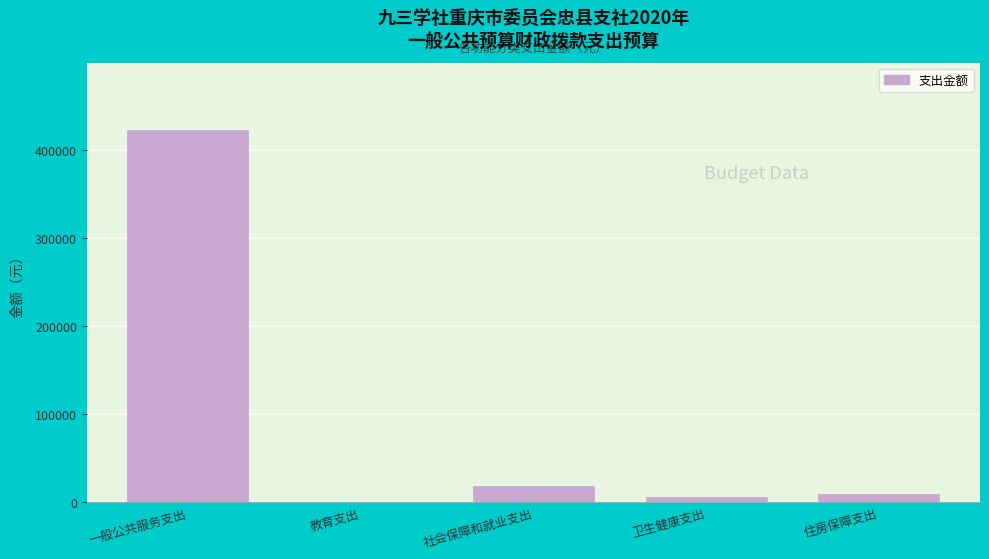

Reading left to right, what are all the values shown in this chart?

一般公共服务支出=422415	教育支出=608	社会保障和就业支出=19029	卫生健康支出=6739	住房保障支出=9515